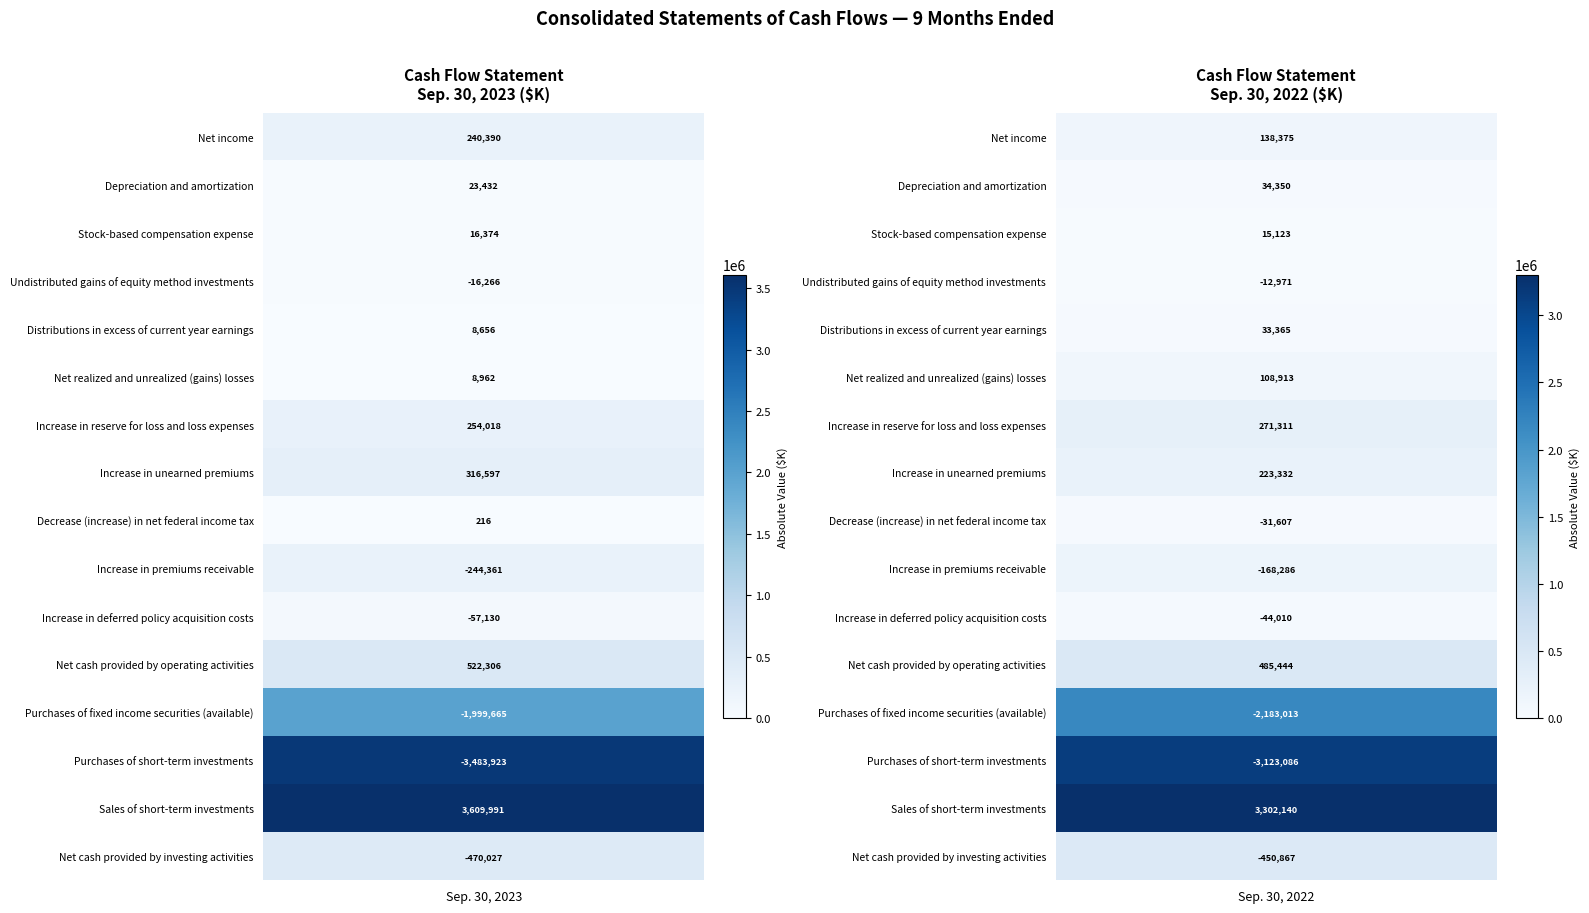

Reading left to right, list all the values displayed in this chart.

Net income: Sep. 30, 2023=240390	Sep. 30, 2022=138375
Depreciation and amortization: Sep. 30, 2023=23432	Sep. 30, 2022=34350
Stock-based compensation expense: Sep. 30, 2023=16374	Sep. 30, 2022=15123
Undistributed gains of equity method investments: Sep. 30, 2023=-16266	Sep. 30, 2022=-12971
Distributions in excess of current year earnings: Sep. 30, 2023=8656	Sep. 30, 2022=33365
Net realized and unrealized (gains) losses: Sep. 30, 2023=8962	Sep. 30, 2022=108913
Increase in reserve for loss and loss expenses: Sep. 30, 2023=254018	Sep. 30, 2022=271311
Increase in unearned premiums: Sep. 30, 2023=316597	Sep. 30, 2022=223332
Decrease (increase) in net federal income tax: Sep. 30, 2023=216	Sep. 30, 2022=-31607
Increase in premiums receivable: Sep. 30, 2023=-244361	Sep. 30, 2022=-168286
Increase in deferred policy acquisition costs: Sep. 30, 2023=-57130	Sep. 30, 2022=-44010
Net cash provided by operating activities: Sep. 30, 2023=522306	Sep. 30, 2022=485444
Purchases of fixed income securities (available): Sep. 30, 2023=-1999665	Sep. 30, 2022=-2183013
Purchases of short-term investments: Sep. 30, 2023=-3483923	Sep. 30, 2022=-3123086
Sales of short-term investments: Sep. 30, 2023=3609991	Sep. 30, 2022=3302140
Net cash provided by investing activities: Sep. 30, 2023=-470027	Sep. 30, 2022=-450867